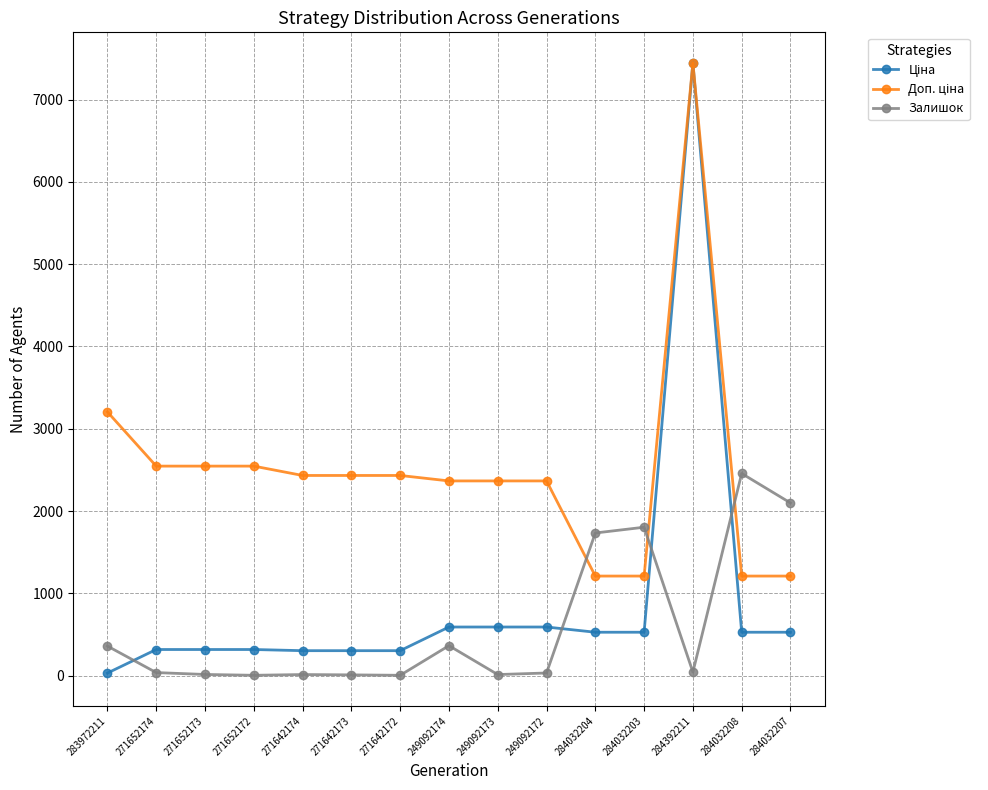

What is the approximate value of Залишок at 283972211?

360.0